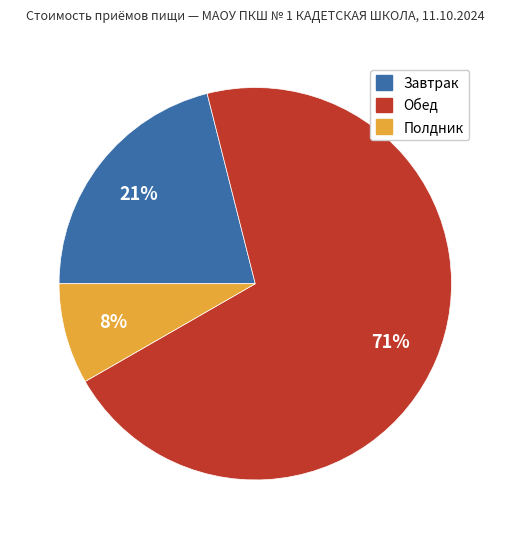

To the nearest percent, what portion does Полдник represent?

8%